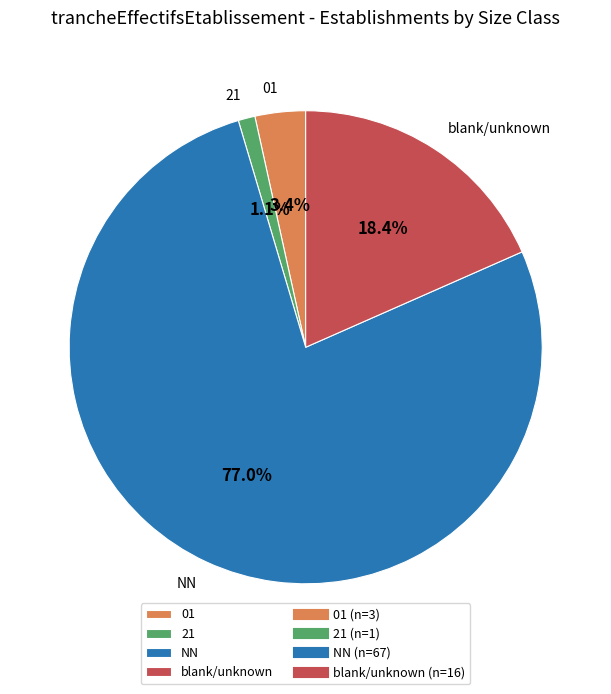

Count the number of slices in the pie.

4